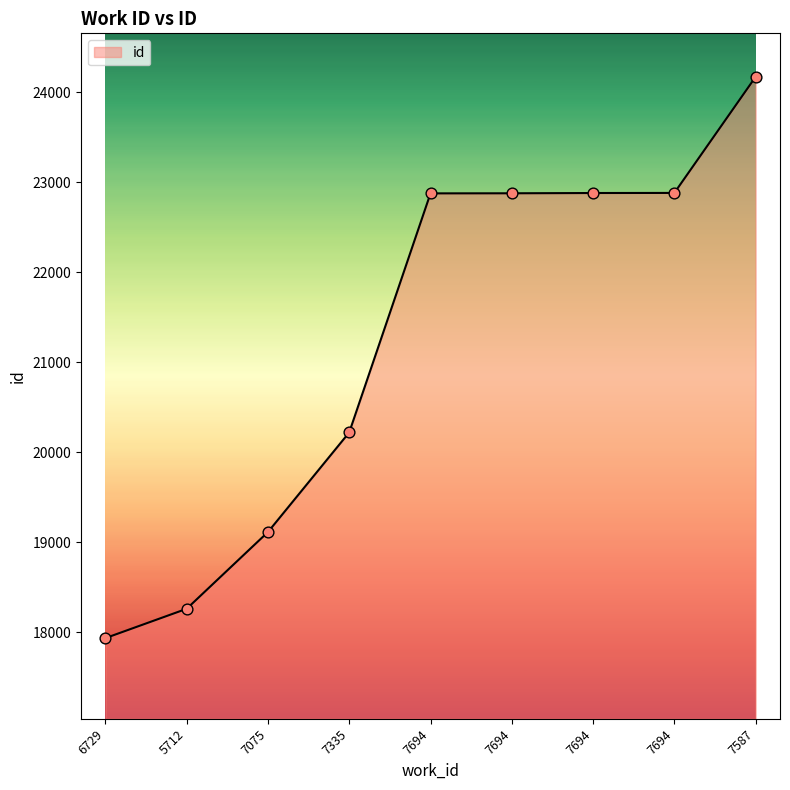

Is this an area chart (filled region under the line)?

Yes